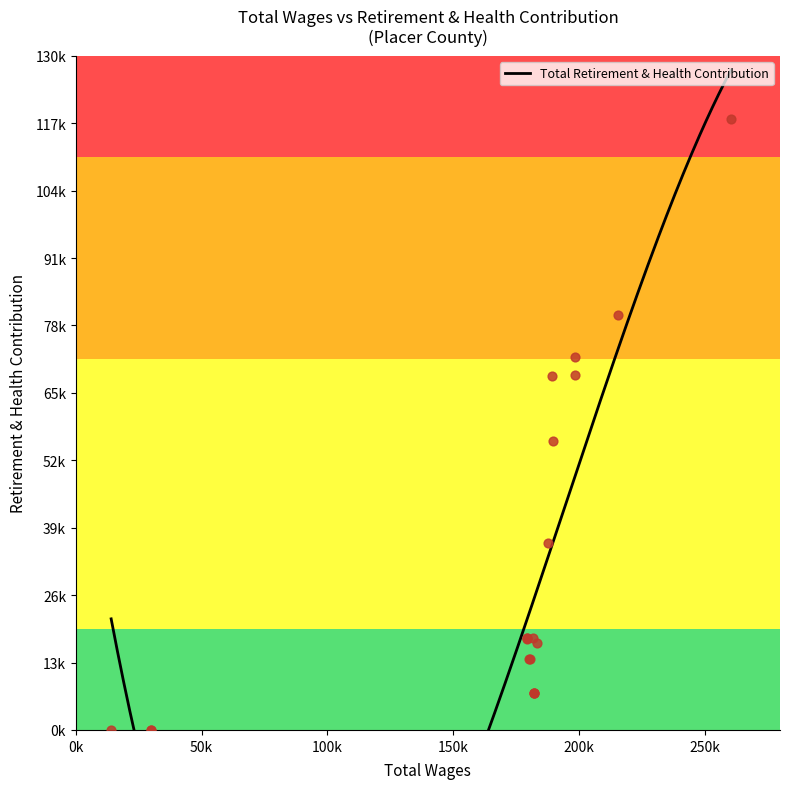

What is the ratio of the value at 10 to the value at 2?

0.1